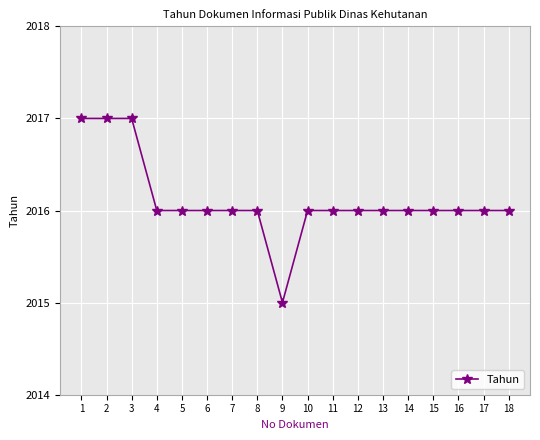

How many categories are shown in the chart?

18